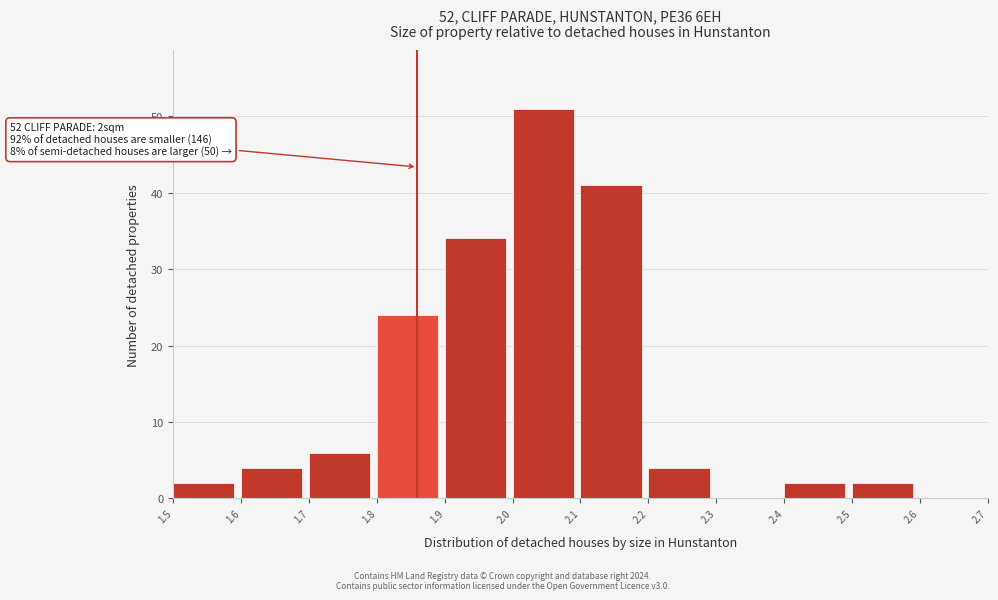

Reading right to left, extract all data points from this chart.

2.6=0	2.5=2	2.4=2	2.3=0	2.2=4	2.1=41	2.0=51	1.9=34	1.8=24	1.7=6	1.6=4	1.5=2